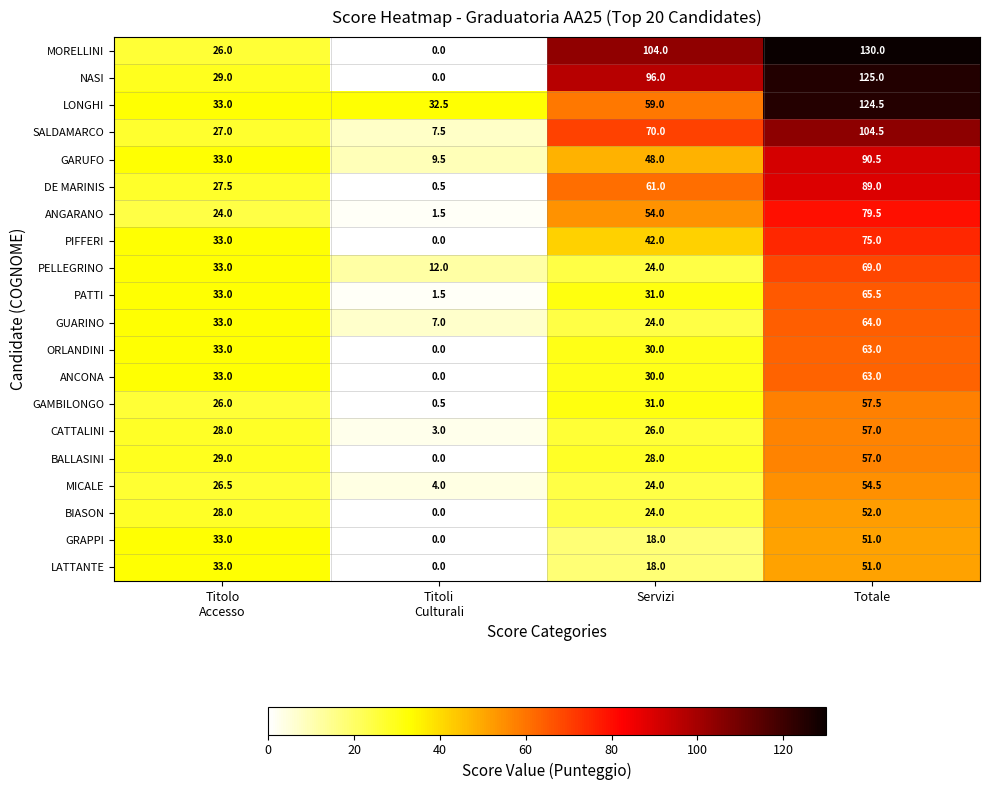

Count the LATTANTE values in the range 18 to 51.

3